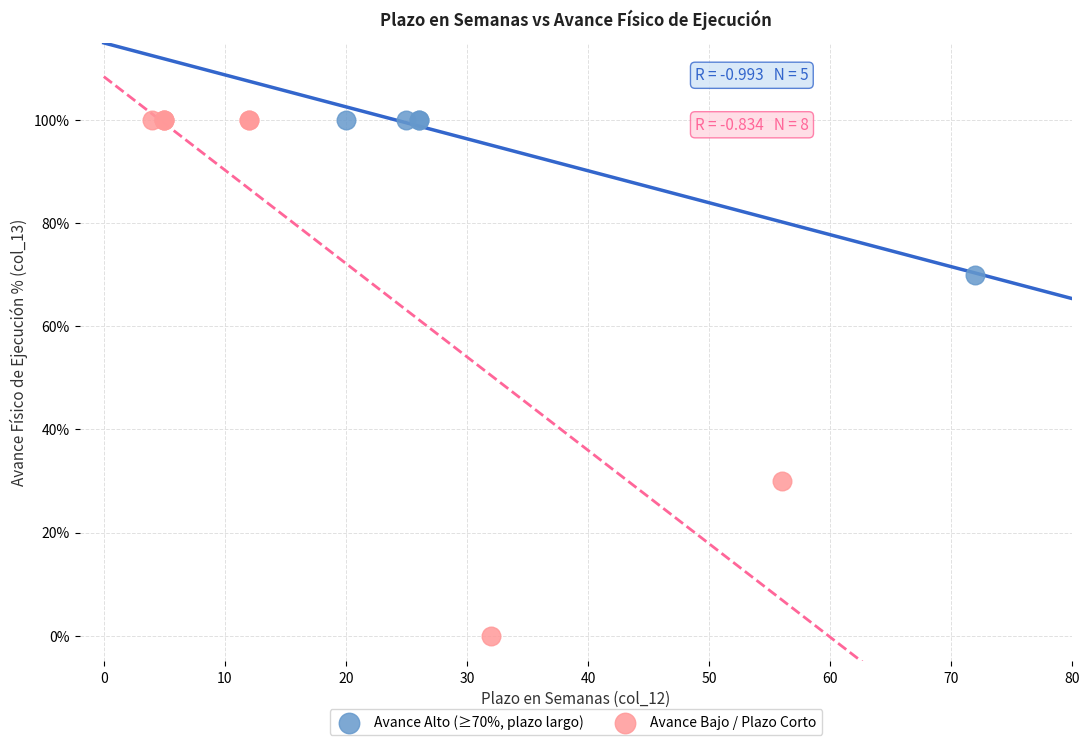

Which series contains the lowest Y value?

Avance Bajo / Plazo Corto